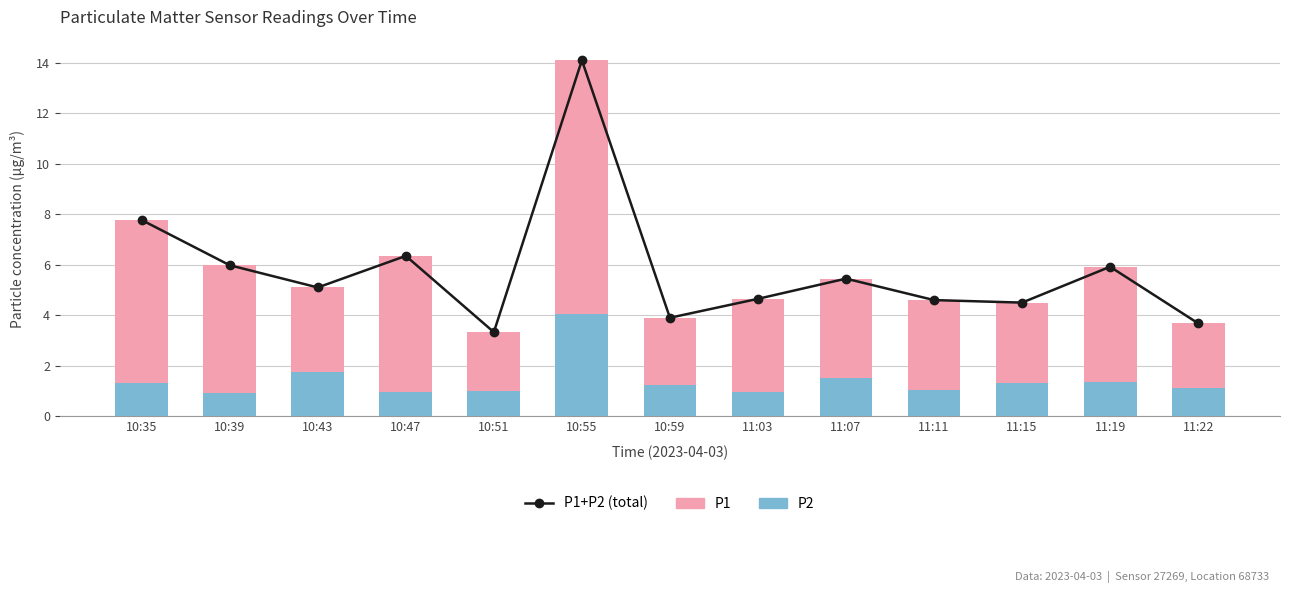

True or false: P2 has a value of 2.0 at 11:15.

False